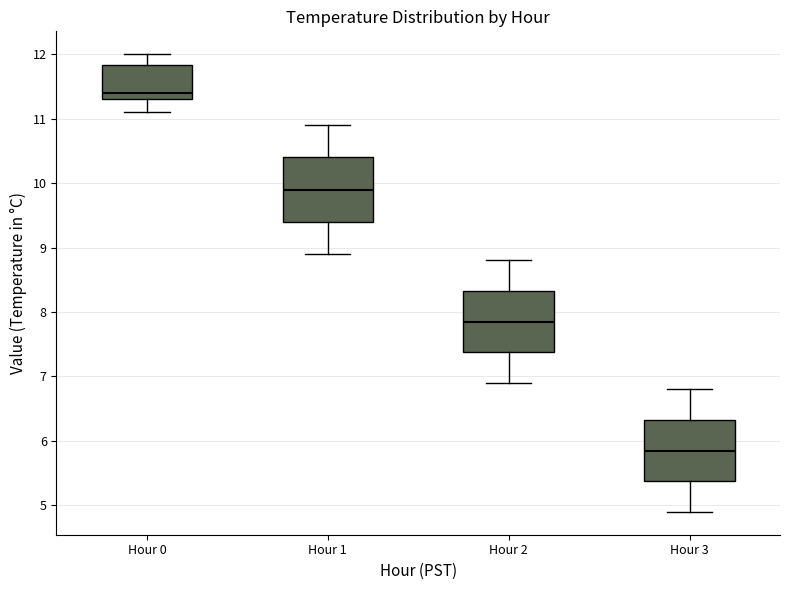

Reading left to right, read every box against the y-axis: the position of its median line, the range the box covers, and the ends of its whiskers. The values are not printed on the chart, so give them approximately, as read against the axis.

Hour 0: median 11.4, box 11.3 to 11.8, whiskers 11.1 to 12.0
Hour 1: median 9.9, box 9.4 to 10.4, whiskers 8.9 to 10.9
Hour 2: median 7.9, box 7.4 to 8.3, whiskers 6.9 to 8.8
Hour 3: median 5.9, box 5.4 to 6.3, whiskers 4.9 to 6.8